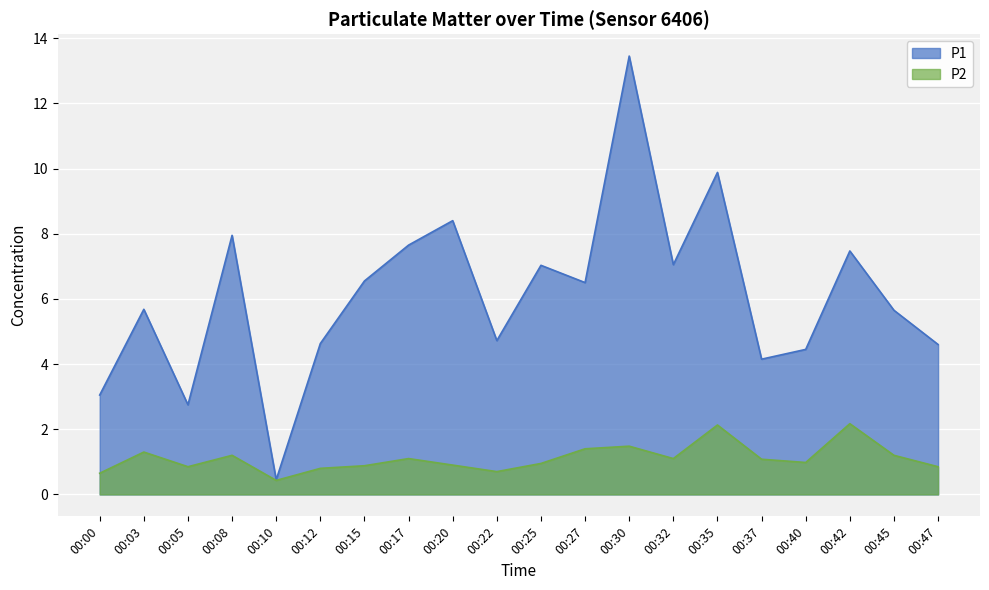

Is the value of P1 at 00:32 greater than the value of P2 at 00:27?

Yes